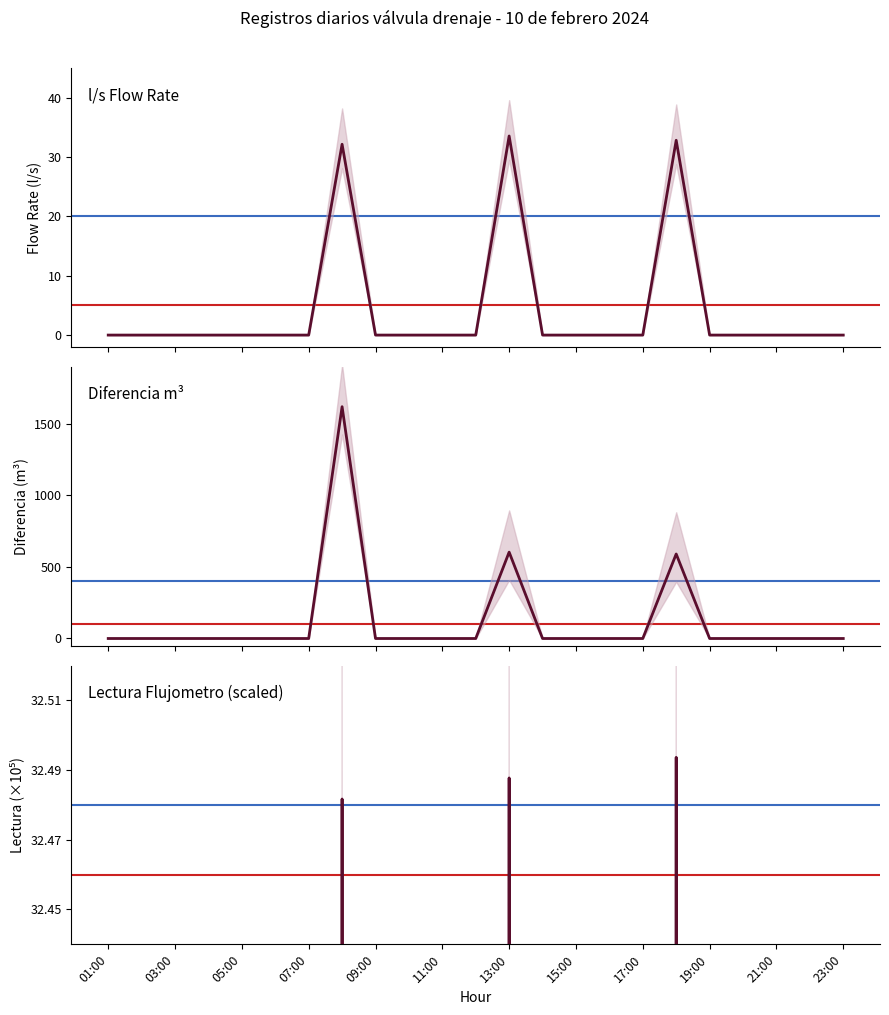

Between 13:00 and 21:00, which is larger?

13:00